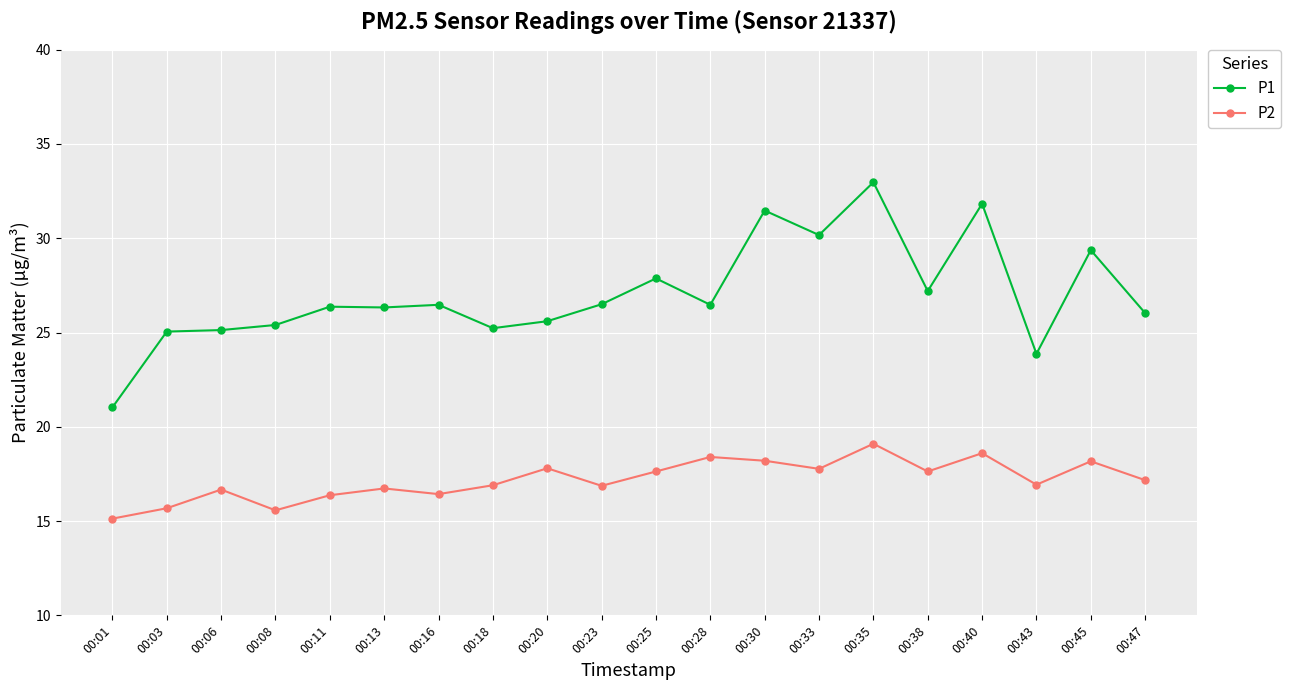

Read the P2 value at 00:45.

18.2